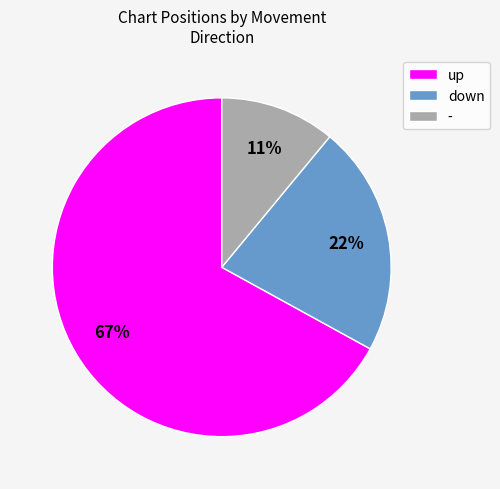

Is there a majority slice in this chart?

Yes